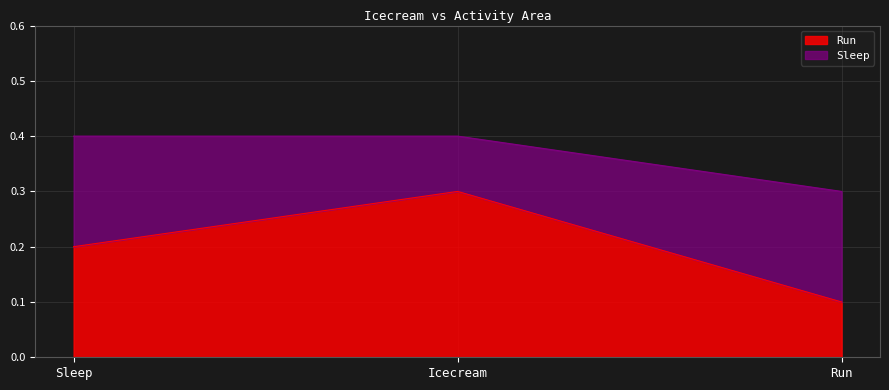

Count the number of categories in the chart.

3